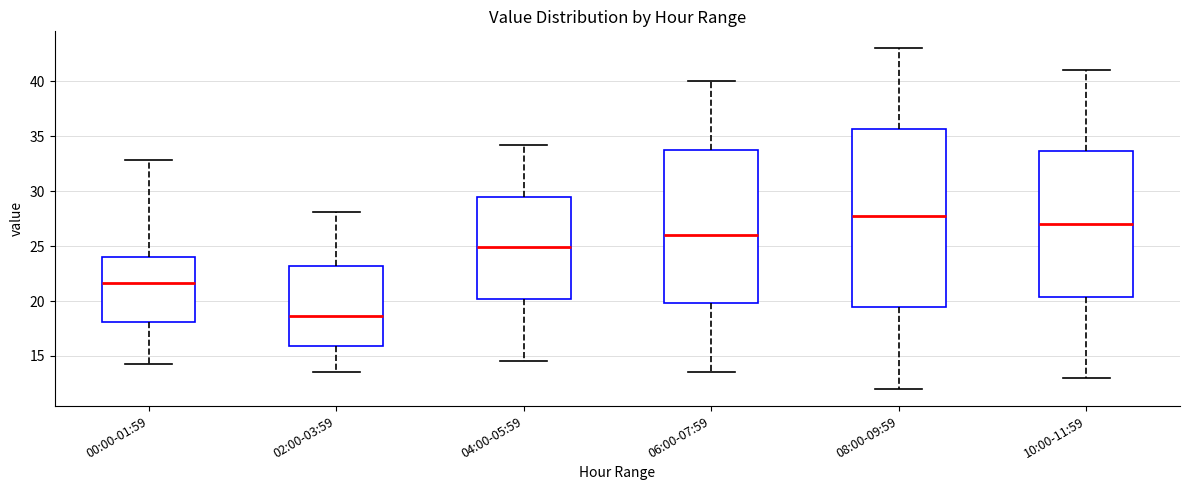

Which box has the lowest median line?

02:00-03:59